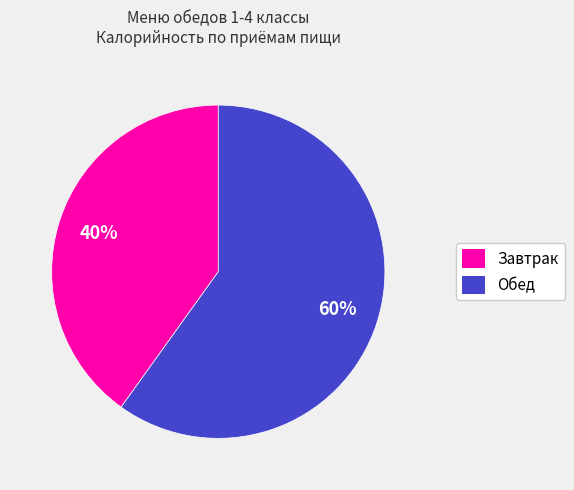

Combined, do Обед and Завтрак account for over 50%?

Yes